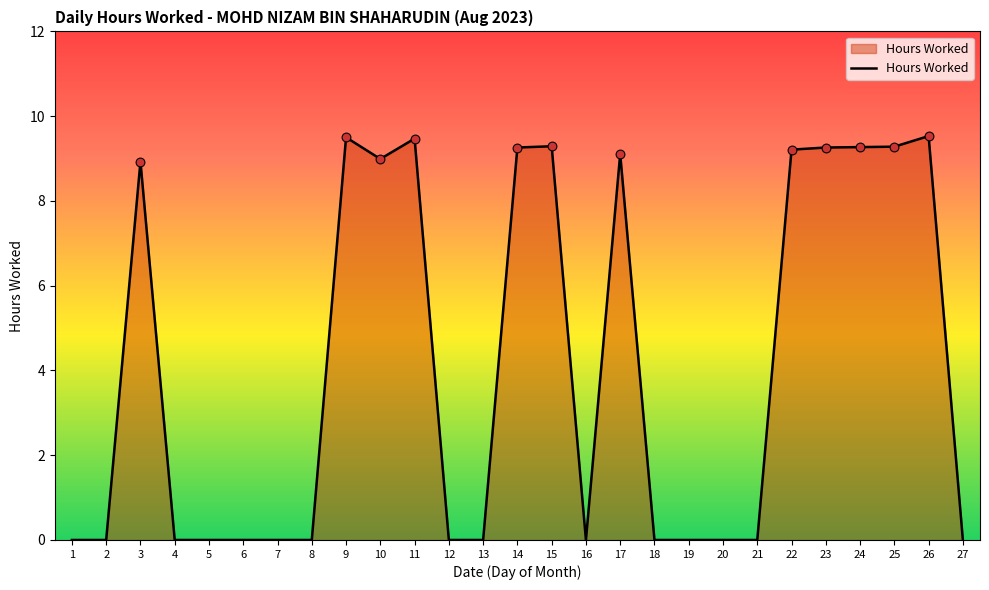

What is the change in value from 12 to 22?

+9.2